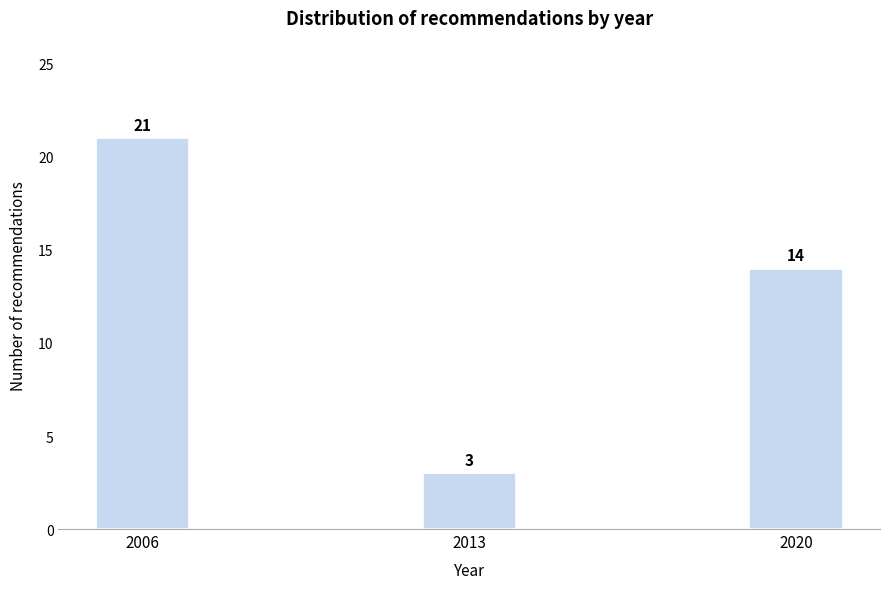

Reading left to right, extract all data points from this chart.

21	3	14